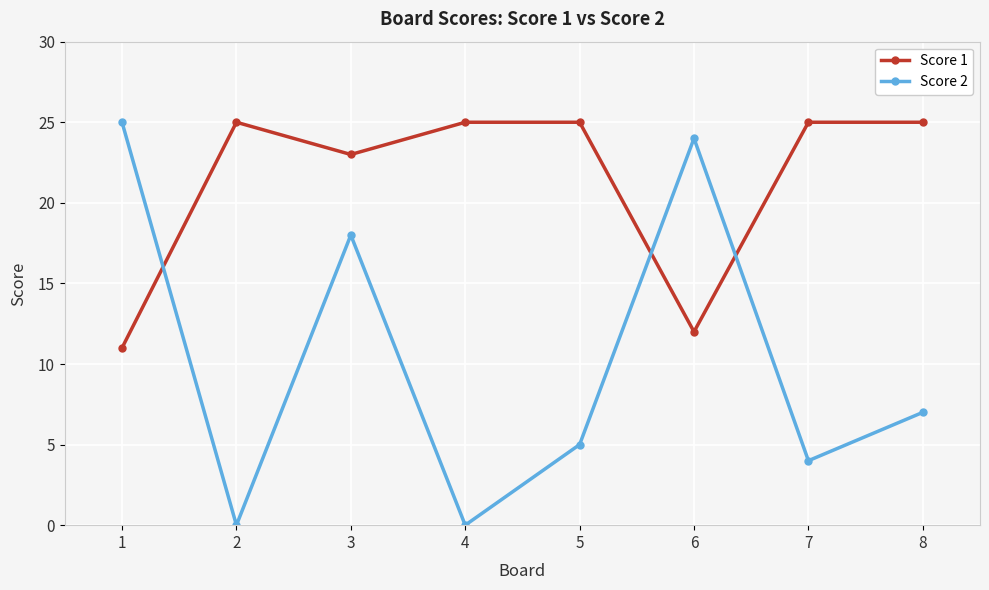

Where is Score 2 nearest to the value 12?

8